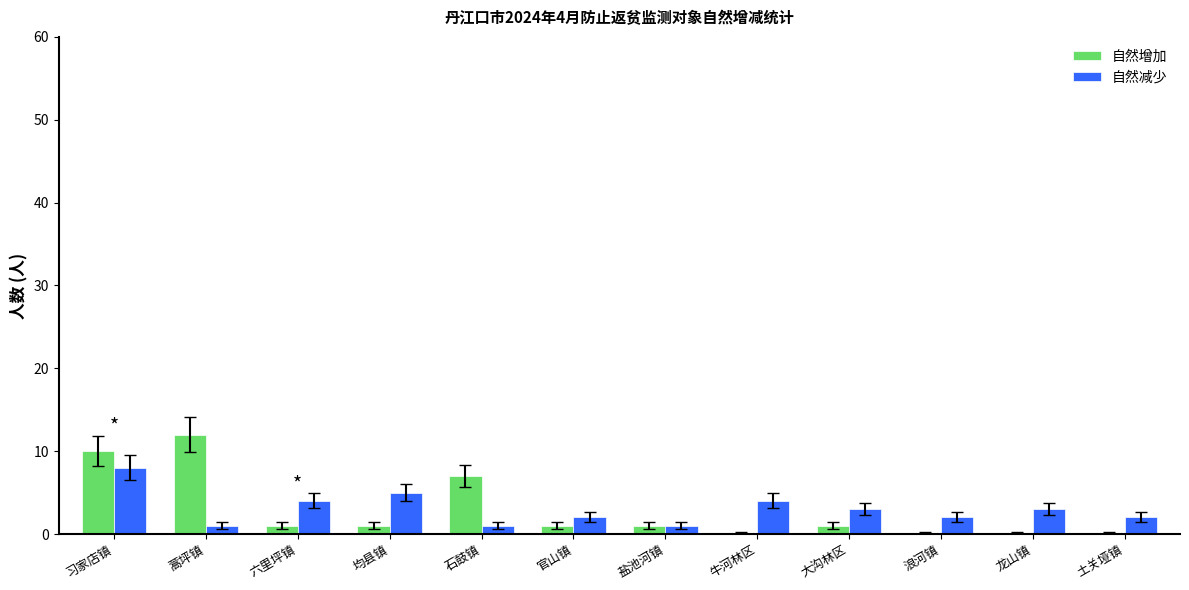

What is the sum of all 自然减少 values?

36